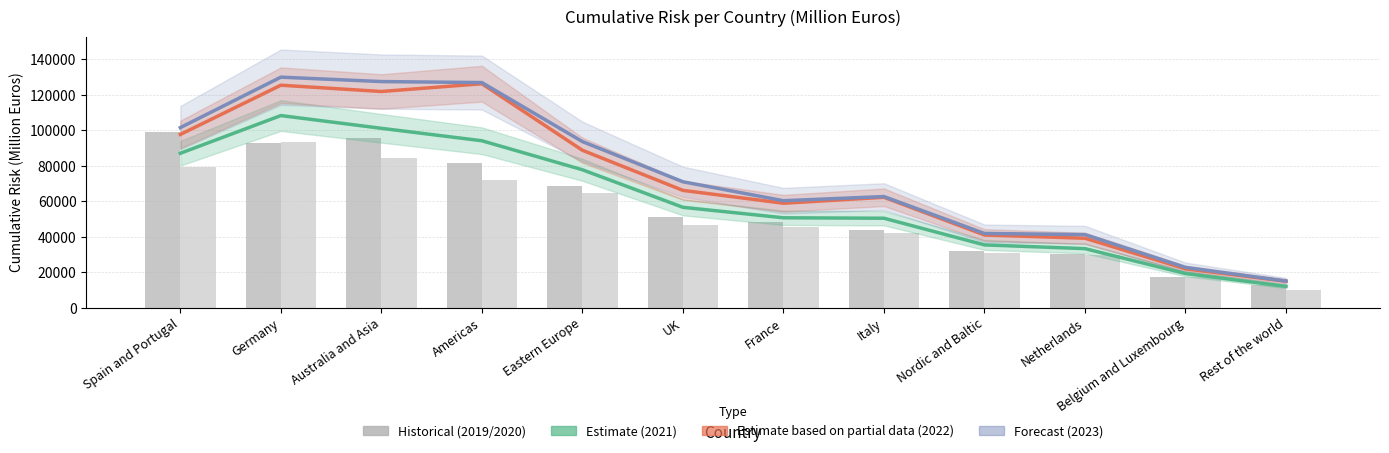

Which series has the largest range (max minus min)?

2023